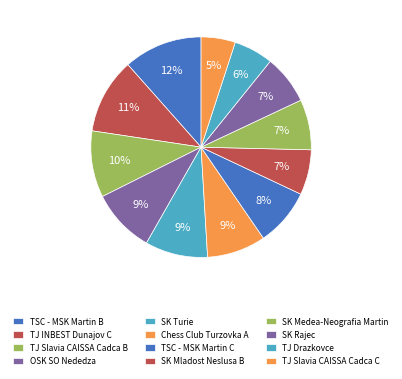

Which slice is the smallest?

TJ Slavia CAISSA Cadca C